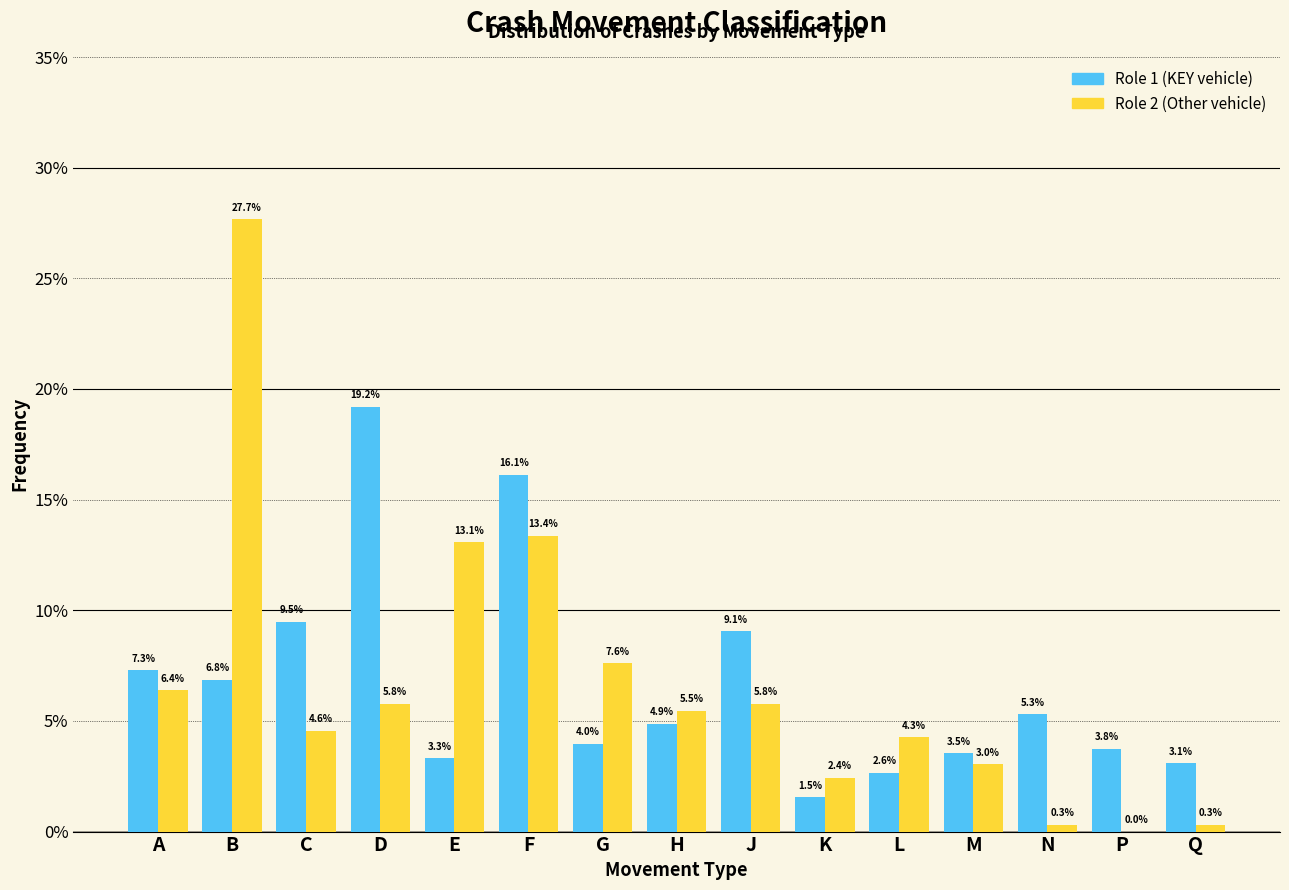

Reading right to left, extract all data points from this chart.

Role 1 (KEY vehicle): Q=3.1	P=3.8	N=5.3	M=3.5	L=2.6	K=1.5	J=9.1	H=4.9	G=4.0	F=16.1	E=3.3	D=19.2	C=9.5	B=6.8	A=7.3
Role 2 (Other vehicle): Q=0.3	P=0.0	N=0.3	M=3.0	L=4.3	K=2.4	J=5.8	H=5.5	G=7.6	F=13.4	E=13.1	D=5.8	C=4.6	B=27.7	A=6.4